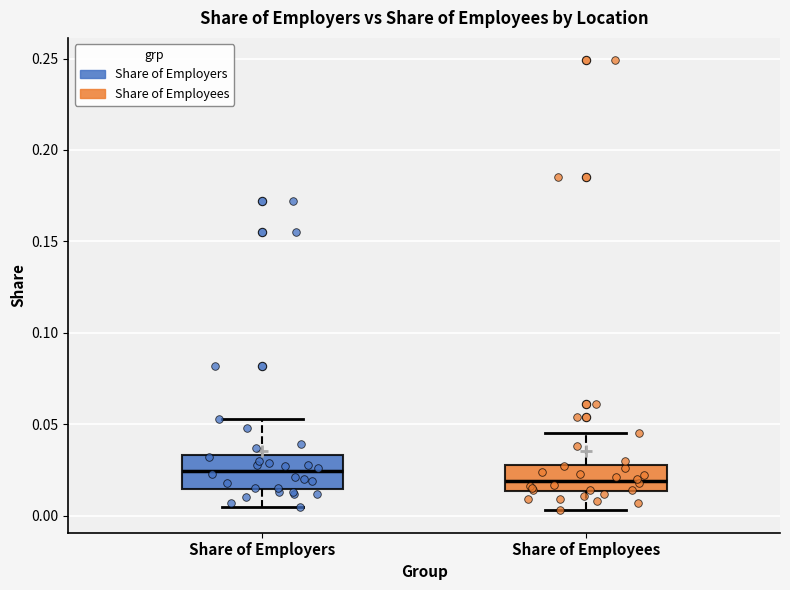

Reading left to right, transcribe this box plot: for each box, give where its median line is, the range the box spans, and where its two whiskers end, as read against the y-axis. The values are not printed on the chart, so give them approximately, as read against the axis.

Share of Employers: median 0.025, box 0.015 to 0.035, whiskers 0.005 to 0.055
Share of Employees: median 0.020, box 0.015 to 0.030, whiskers 0.005 to 0.045